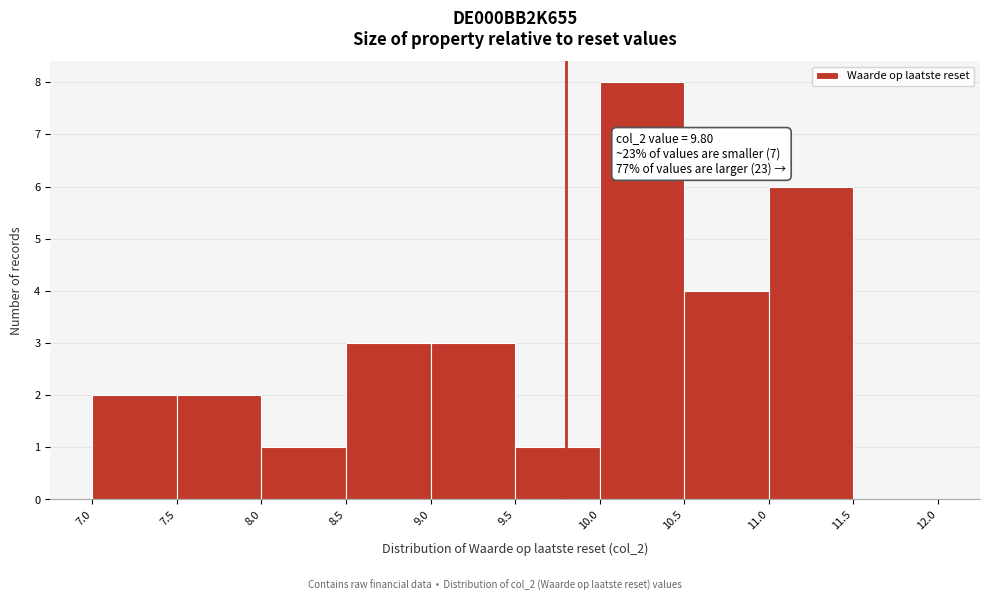

Which range on the x-axis has the tallest bar?

10.0 to 10.5